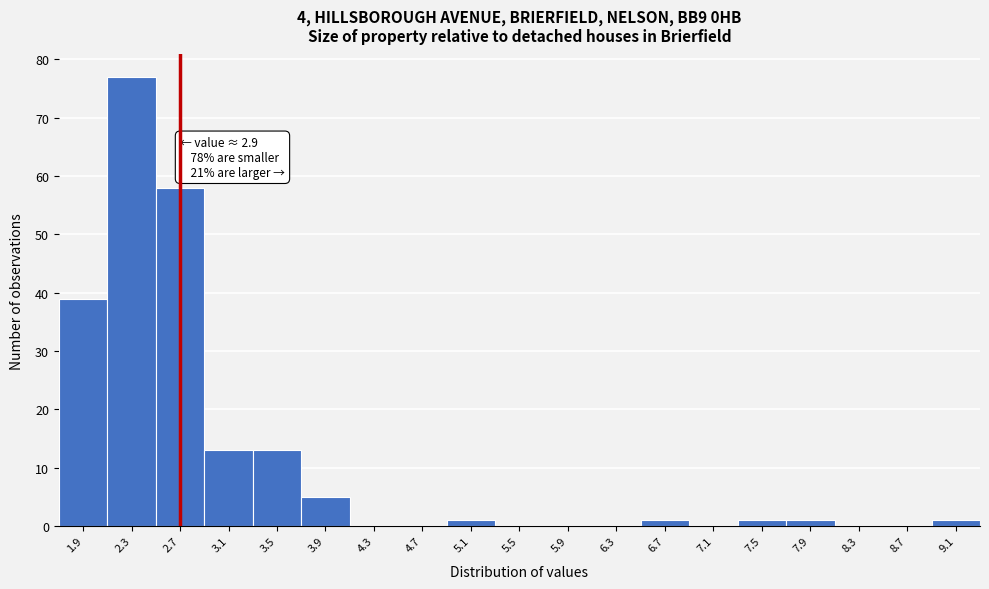

Reading left to right, what are all the values shown in this chart?

1.9=39	2.3=77	2.7=58	3.1=13	3.5=13	3.9=5	4.3=0	4.7=0	5.1=1	5.5=0	5.9=0	6.3=0	6.7=1	7.1=0	7.5=1	7.9=1	8.3=0	8.7=0	9.1=1